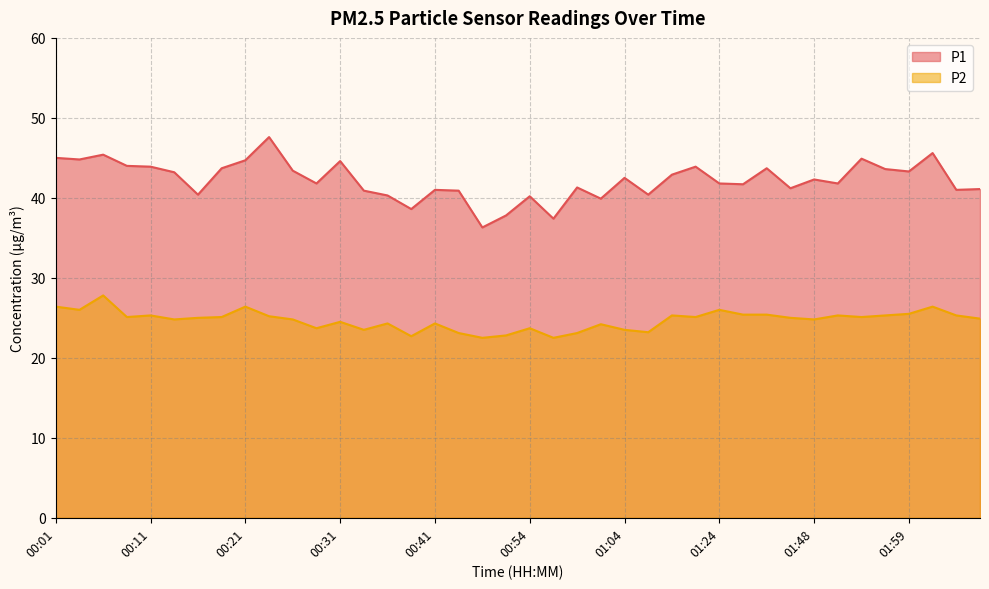

How many interior local peaks does the P1 series have?

12